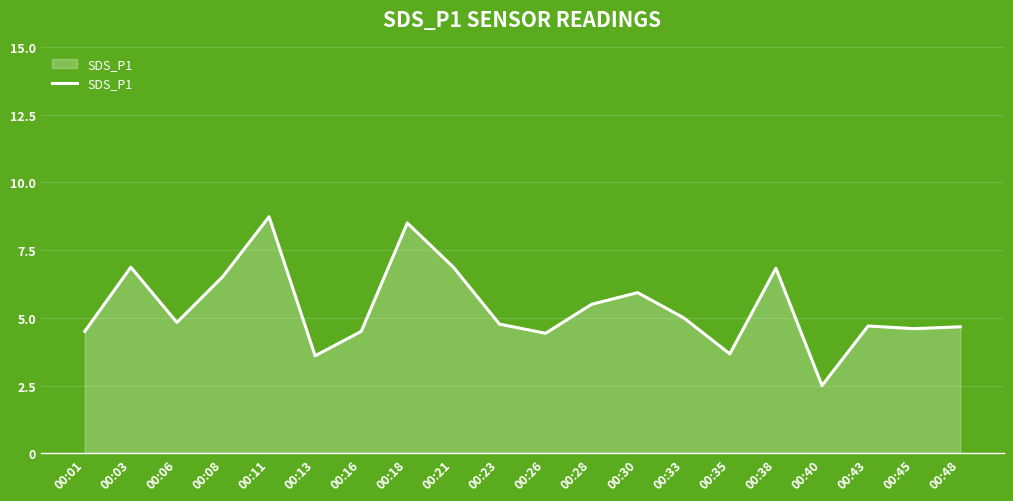

At which label does the data first exceed 4?

00:01